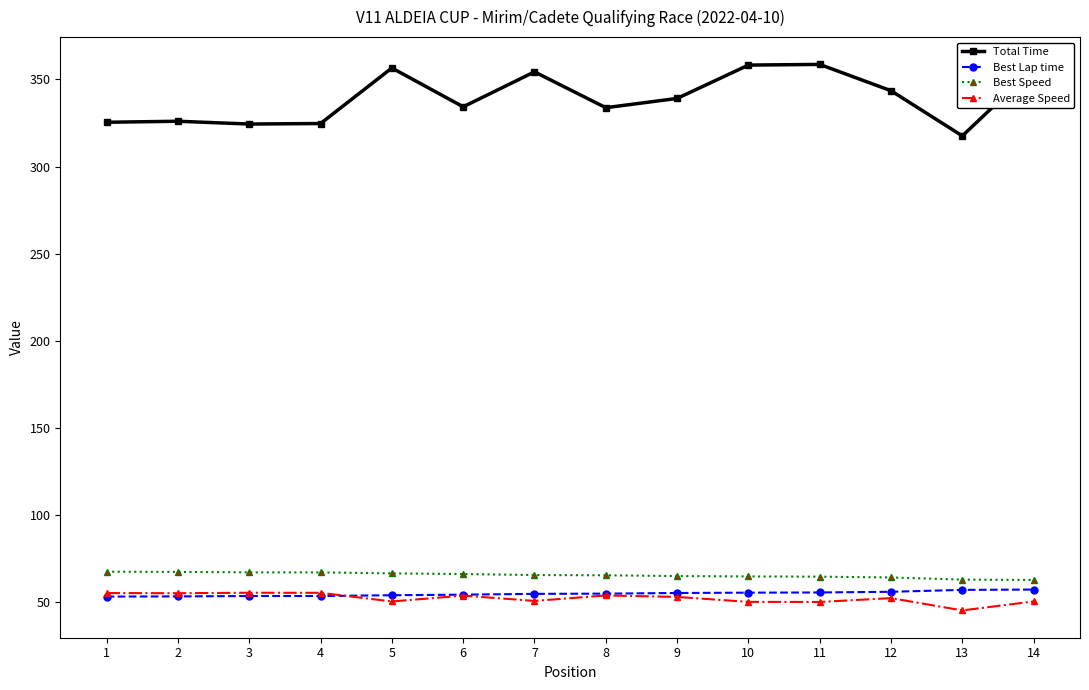

What value does the Best Speed series have at 14?

62.8